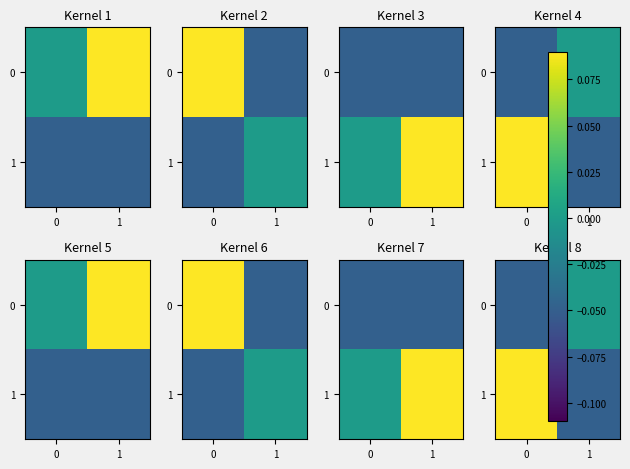

At which label is 1 closest to 0?

1